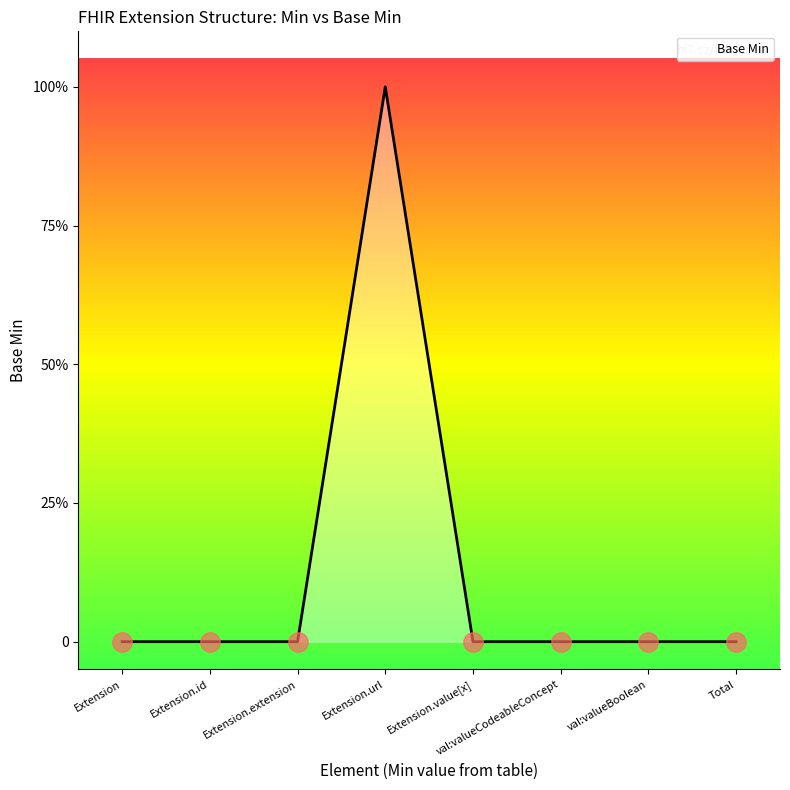

Is this an area chart (filled region under the line)?

Yes